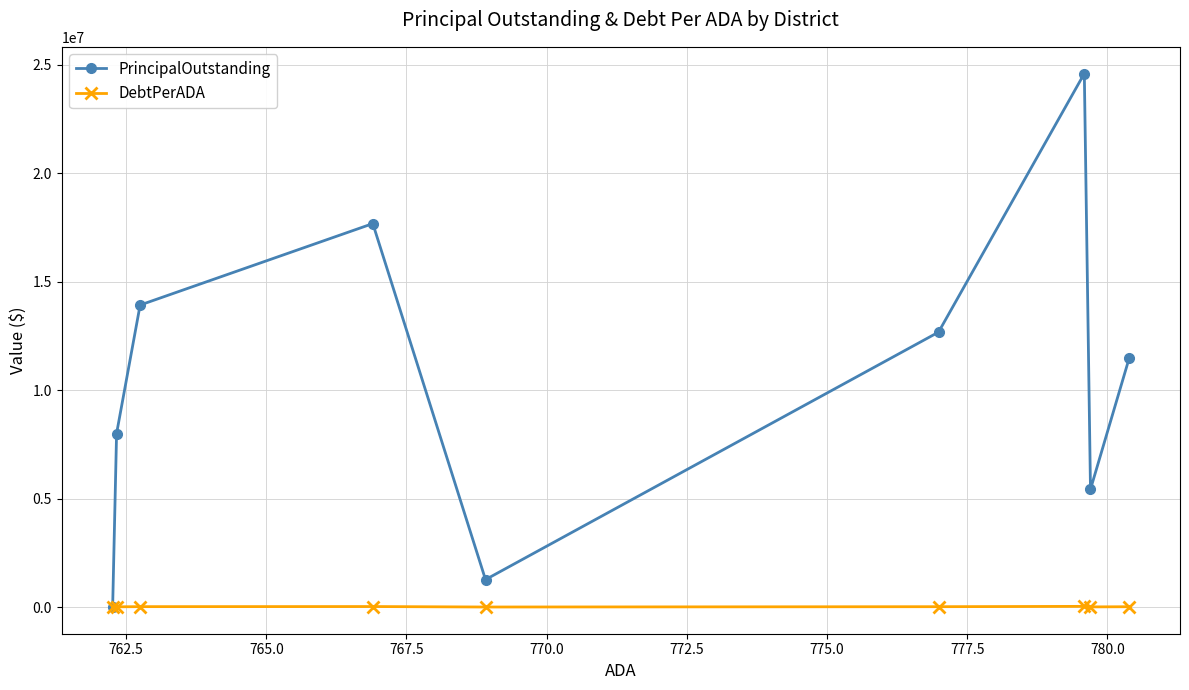

True or false: DebtPerADA has more than 0 points higher than both neighbors.

True